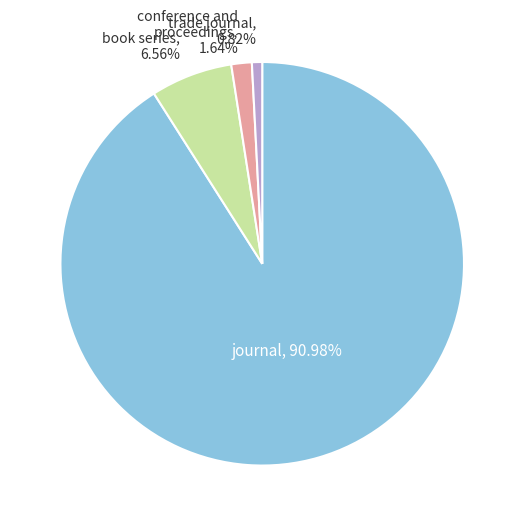

How many slices are in this pie chart?

4